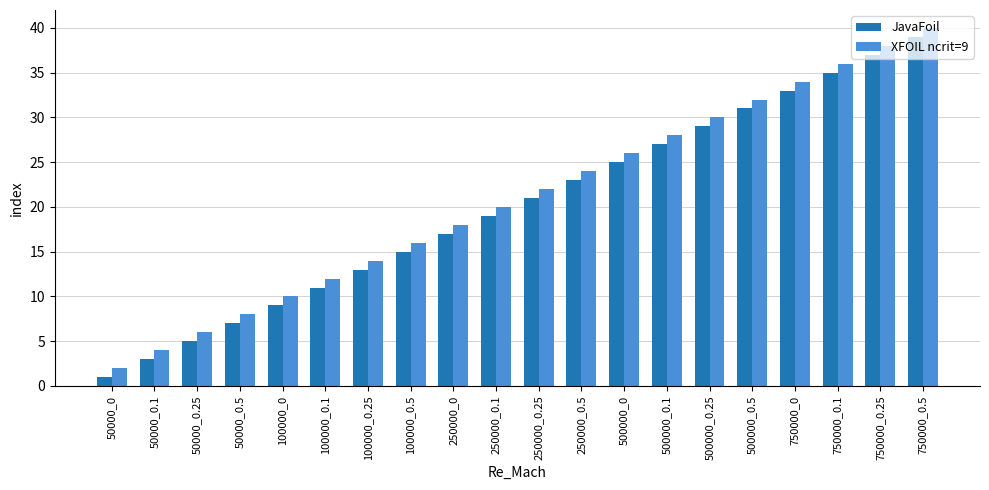

List the series in order of their peak value, lowest first.

JavaFoil, XFOIL ncrit=9